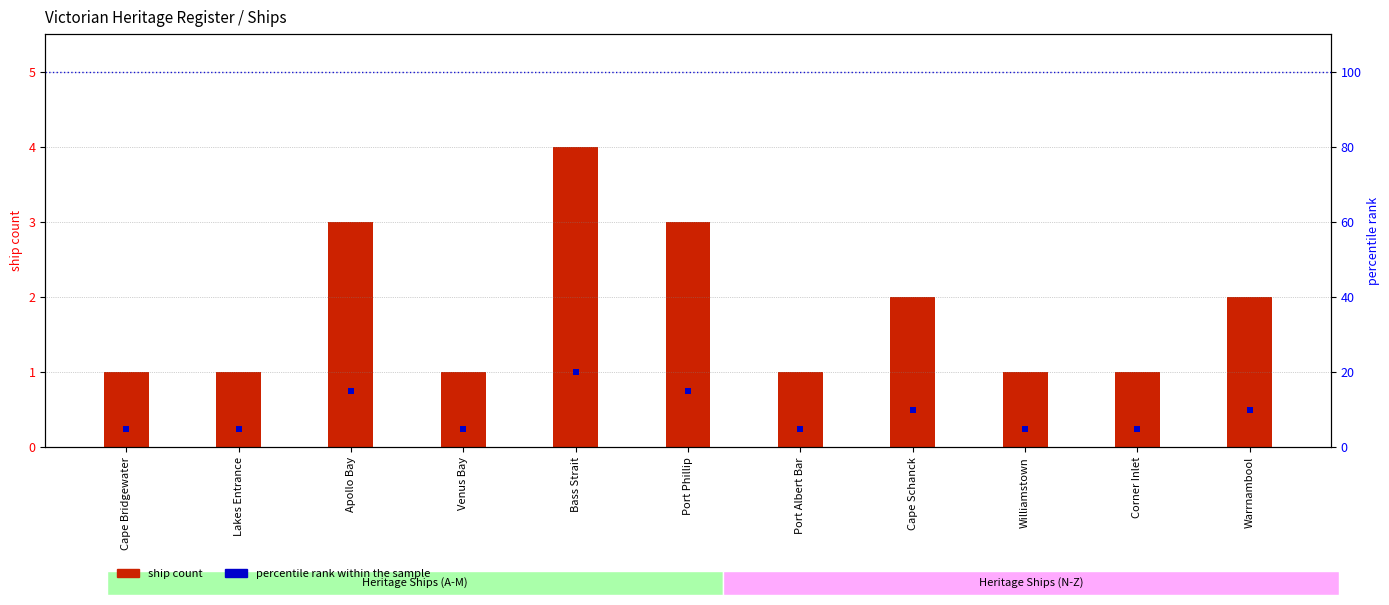

Which series contains the lowest Y value?

ship count